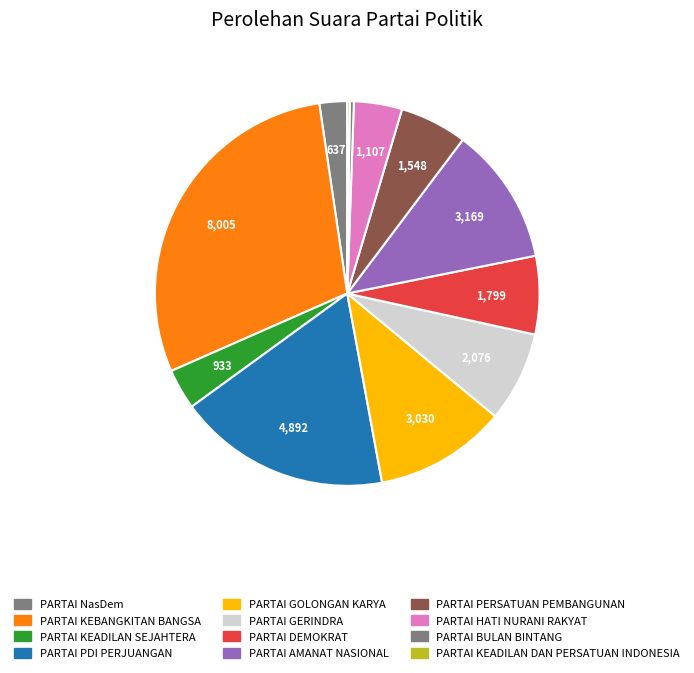

How many segments does this pie chart have?

12